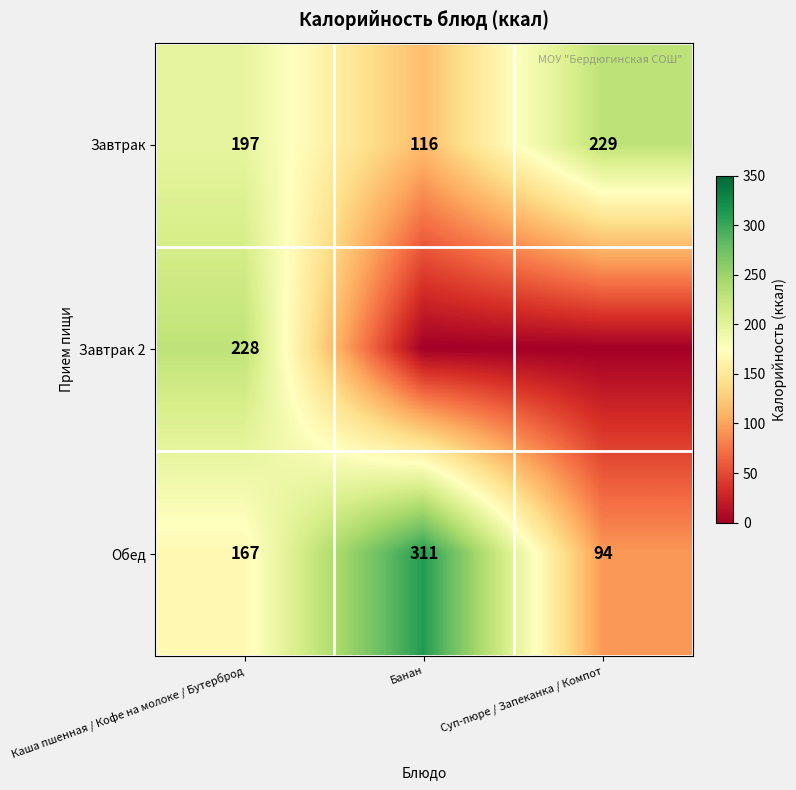

The value of Обед at Банан is 311. True or false?

True